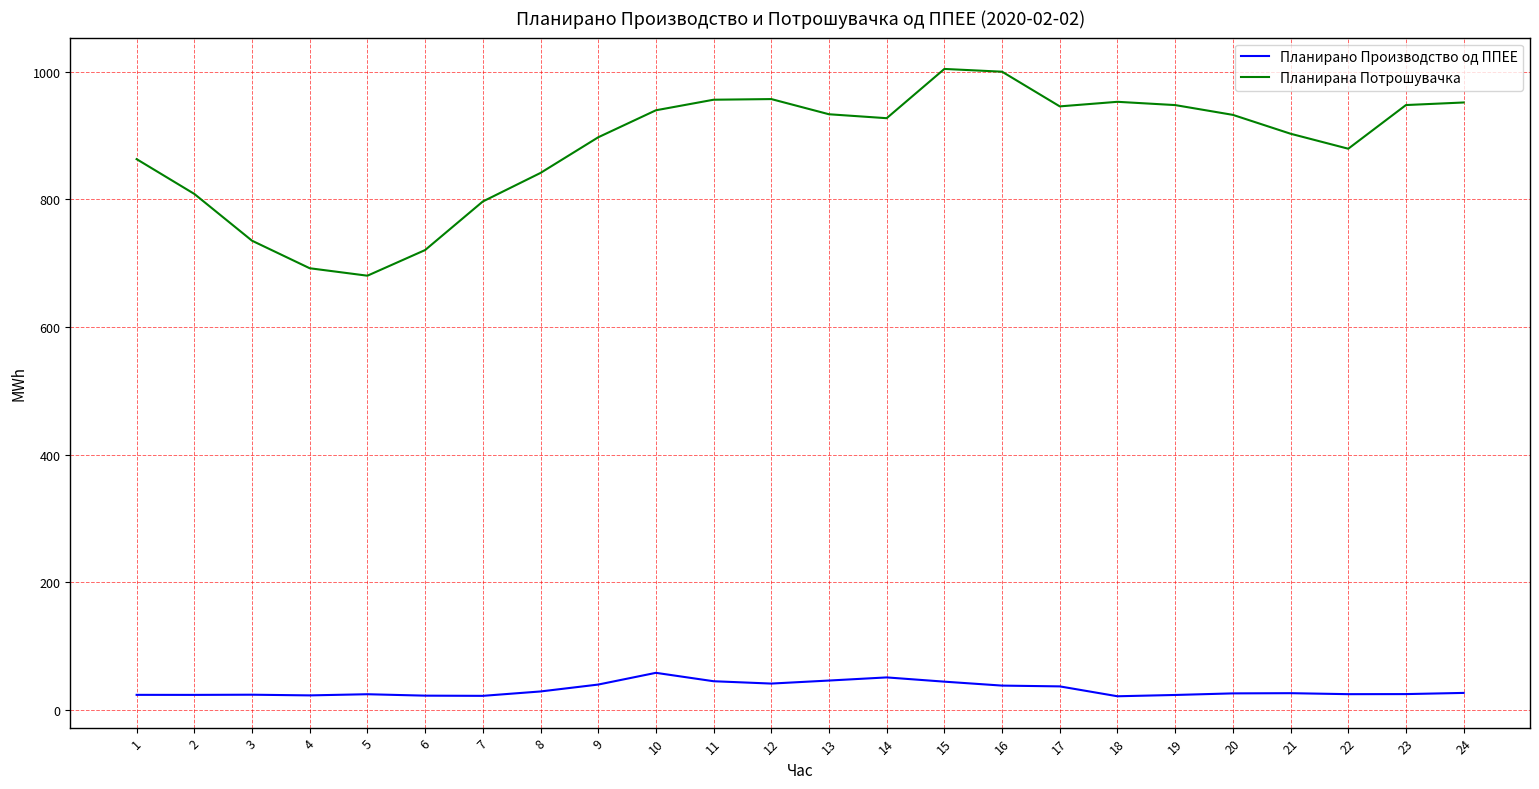

True or false: Планирано Производство од ППЕЕ and Планирана Потрошувачка intersect in this chart.

False